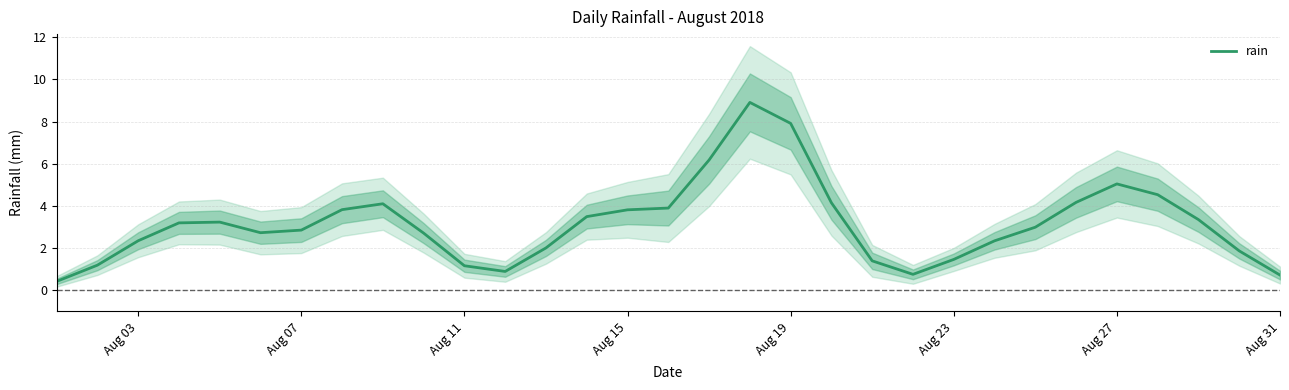

The value of rain at Aug 27 is 5.0. True or false?

True